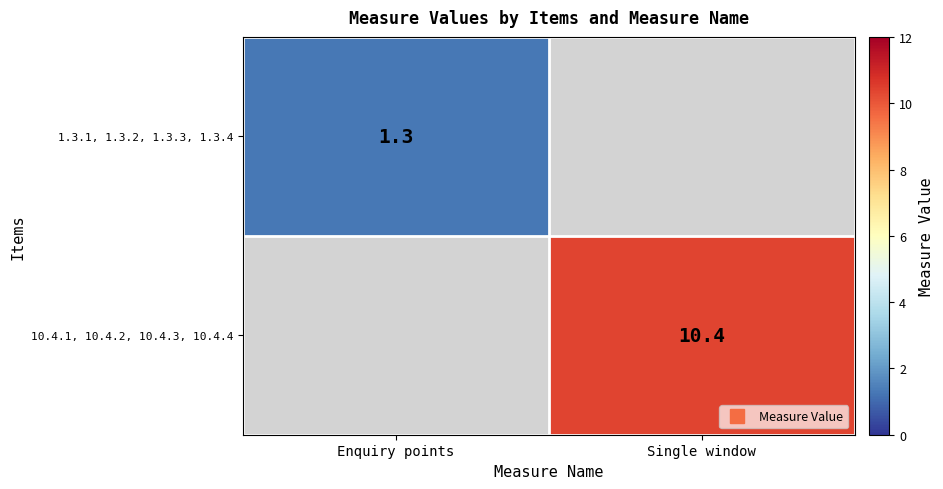

Is the value of 1.3.1, 1.3.2, 1.3.3, 1.3.4 at Enquiry points greater than the value of 10.4.1, 10.4.2, 10.4.3, 10.4.4 at Enquiry points?

No